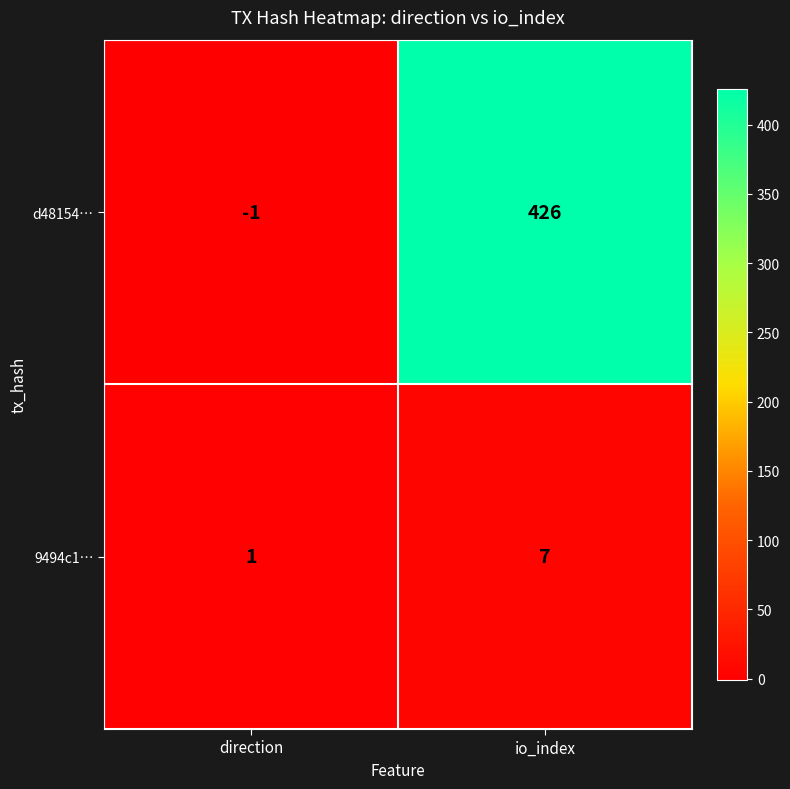

What is the difference between the d48154… values at io_index and direction?

427